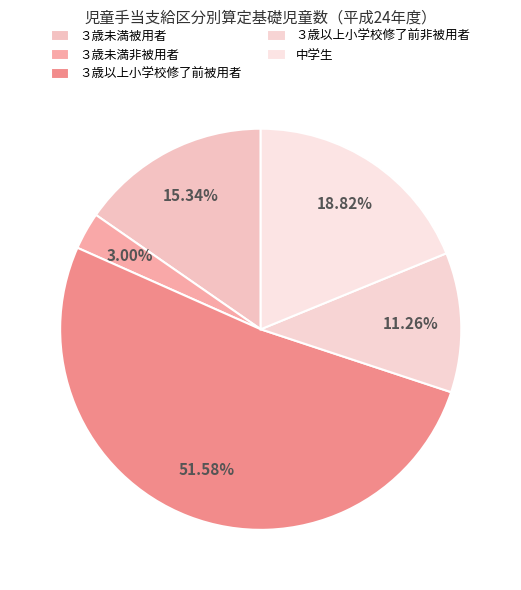

Combined, do ３歳以上小学校修了前被用者 and ３歳以上小学校修了前非被用者 account for over 50%?

Yes